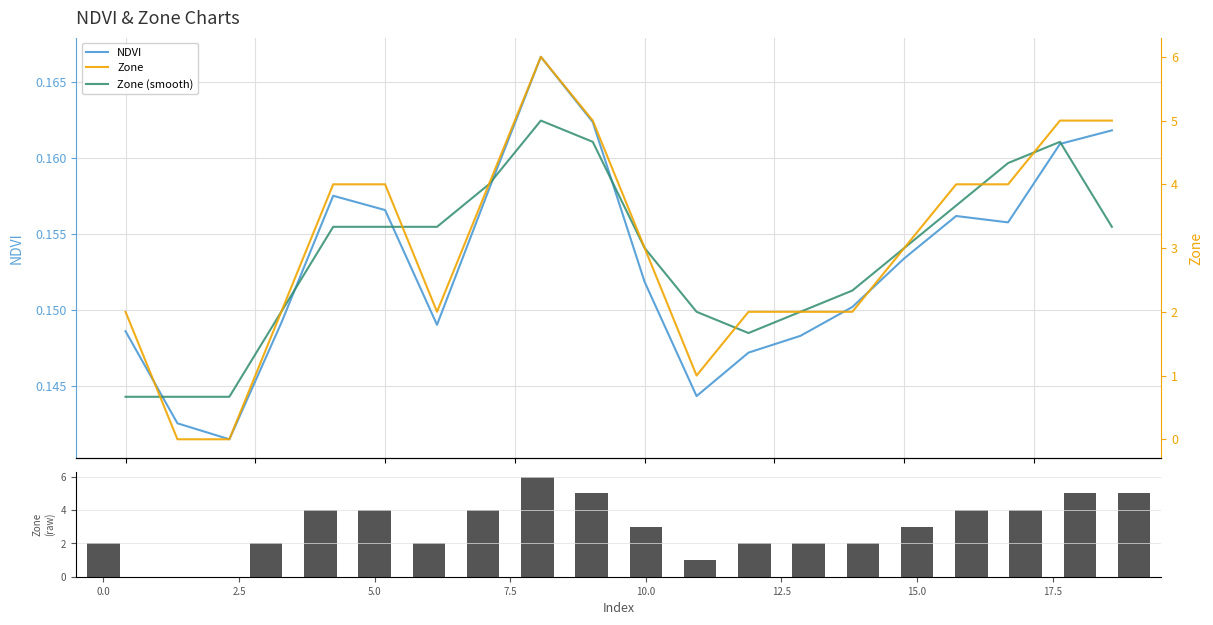

What is the sum of all Zone (smooth) values?

3.1